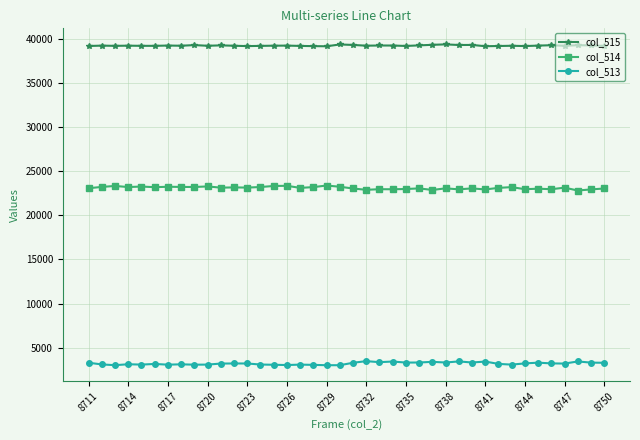

Does the chart display data point markers on the line(s)?

Yes